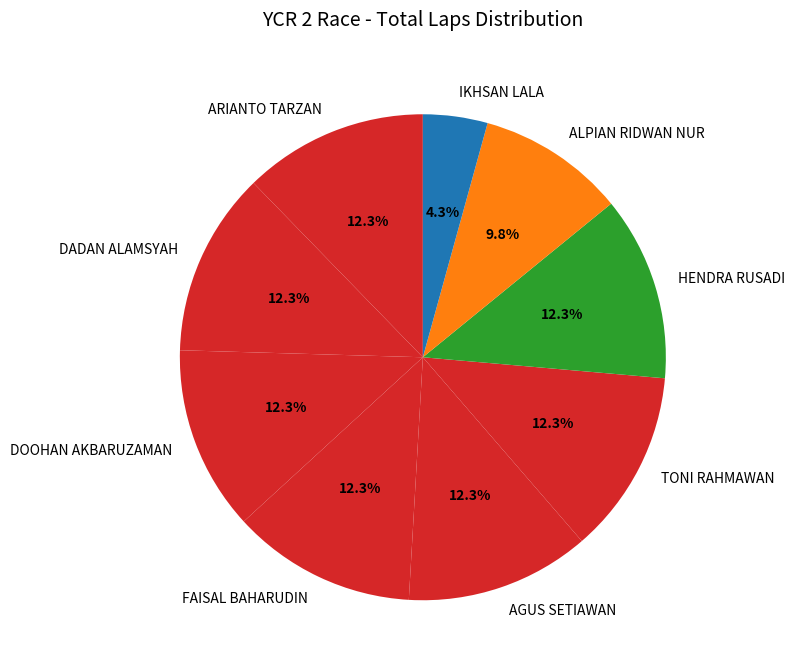

True or false: IKHSAN LALA accounts for 4% of the total.

True